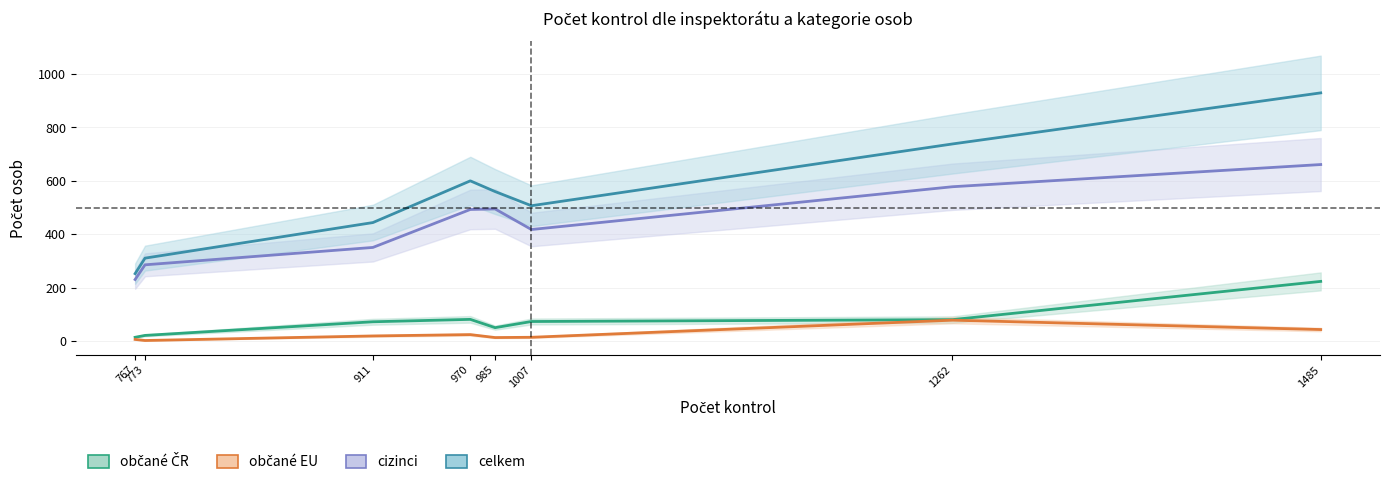

Rank the categories by občané ČR value from lowest to highest.

767, 773, 985, 911, 1007, 1262, 970, 1485